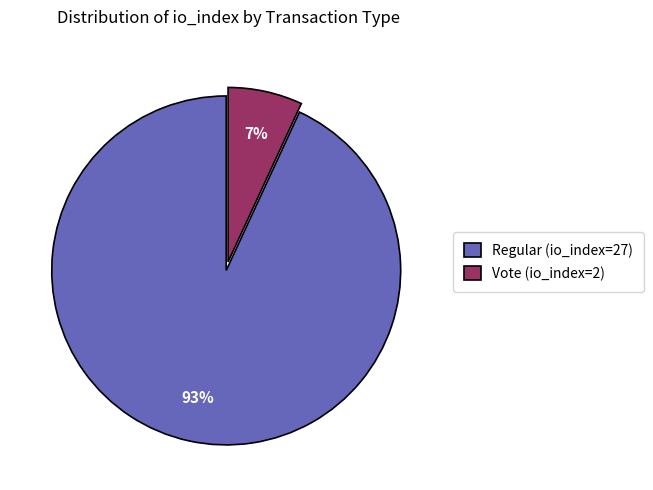

Which has a higher value, Regular (io_index=27) or Vote (io_index=2)?

Regular (io_index=27)